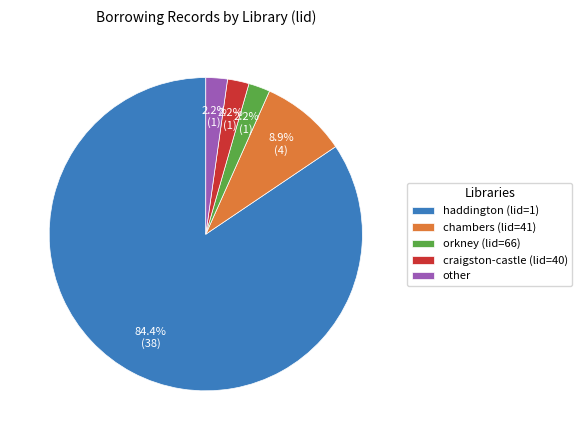

To the nearest percent, what portion does chambers represent?

9%